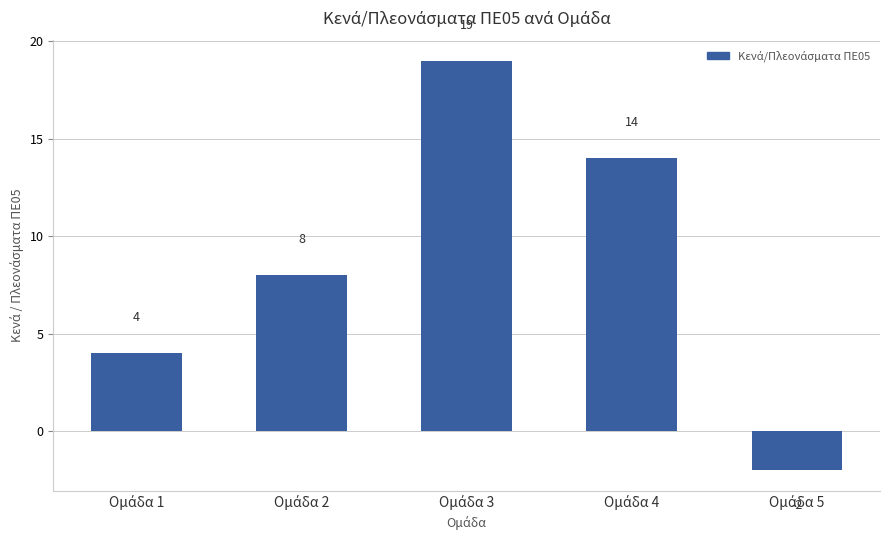

What is the greatest value displayed?

19